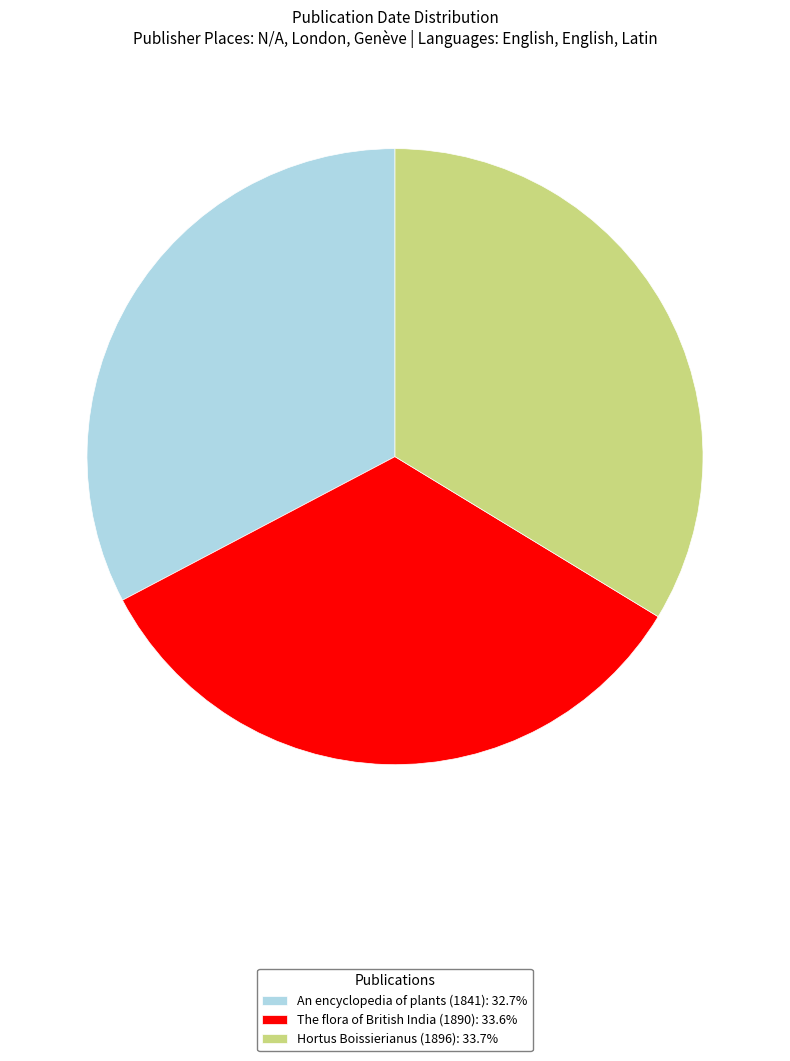

Do An encyclopedia of plants (1841): 32.7% and Hortus Boissierianus (1896): 33.7% together represent more than half of the pie?

Yes